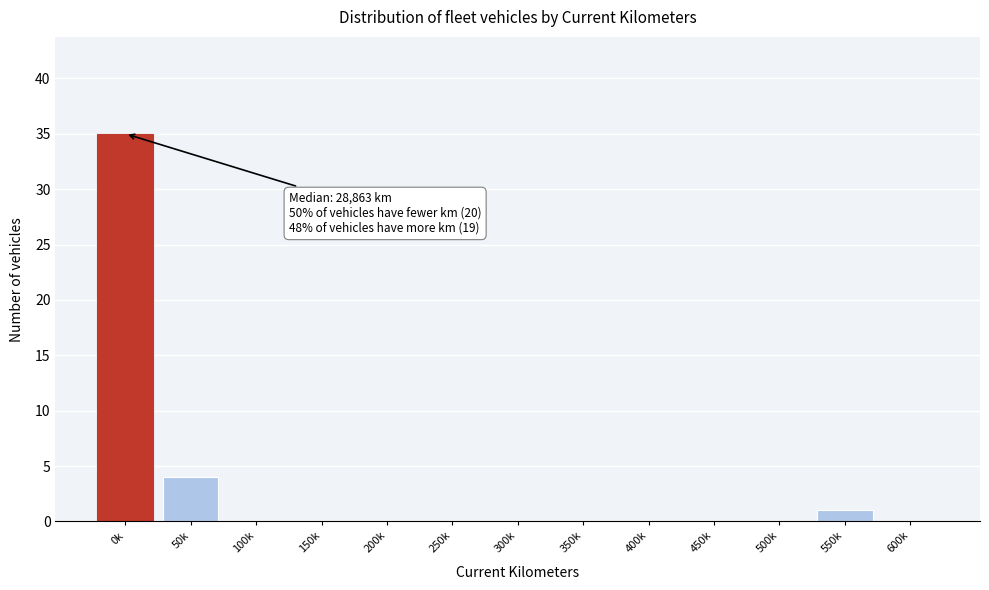

Reading left to right, what are all the values shown in this chart?

0k=35	50k=4	100k=0	150k=0	200k=0	250k=0	300k=0	350k=0	400k=0	450k=0	500k=0	550k=1	600k=0